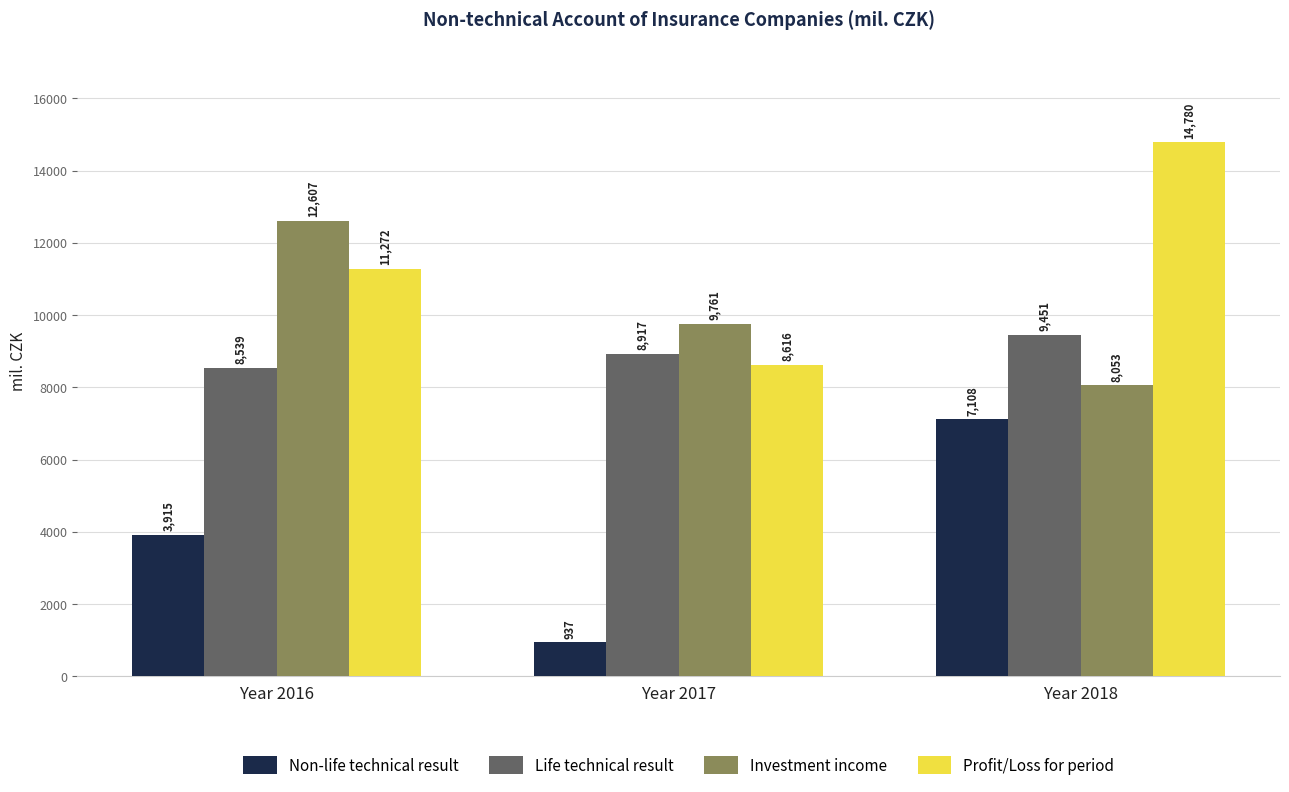

How many categories are shown in the chart?

3